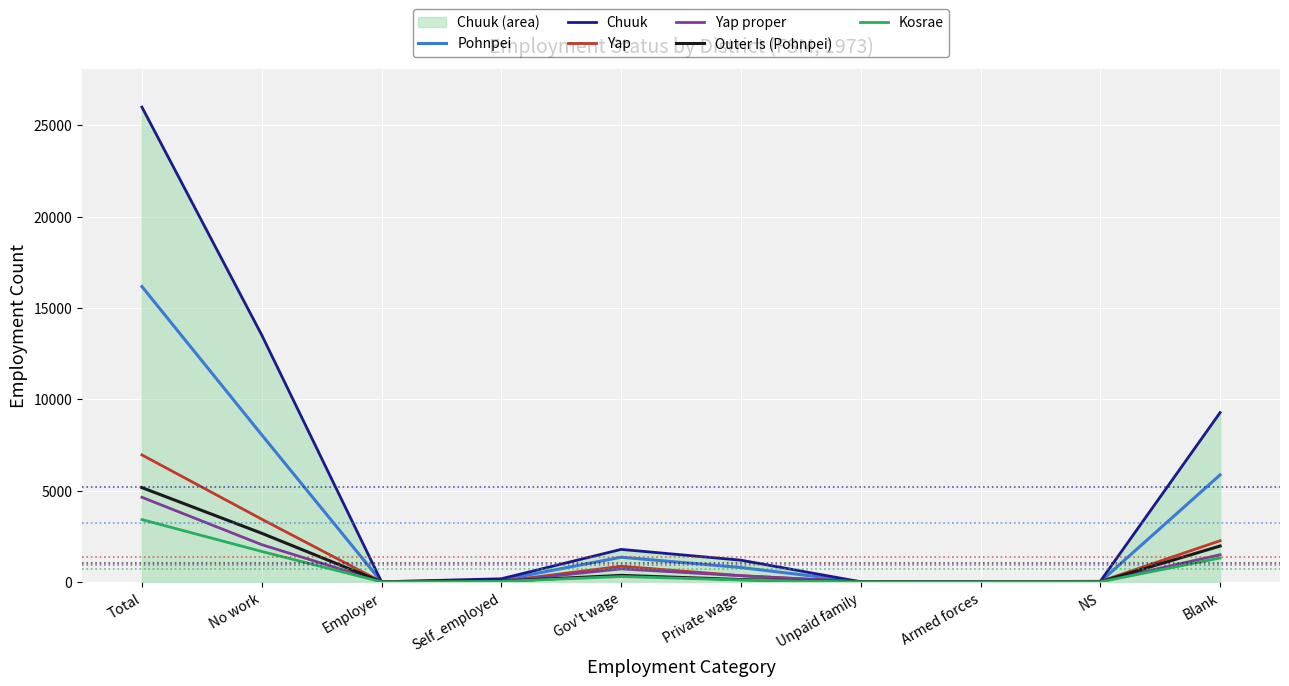

The value of Kosrae at Unpaid family is 1. True or false?

False